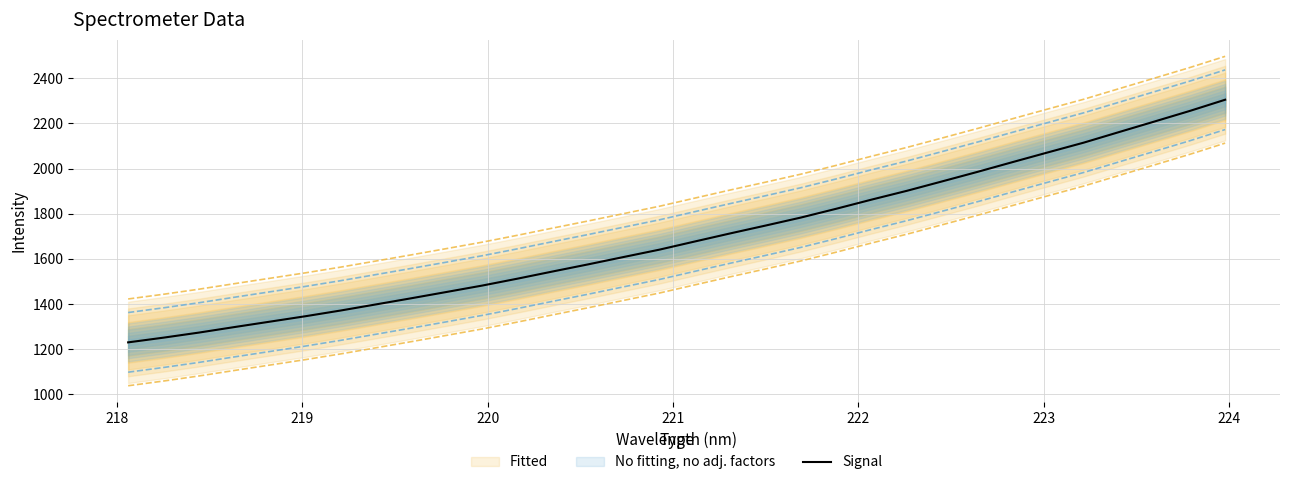

What is the minimum value for Signal?

1230.6